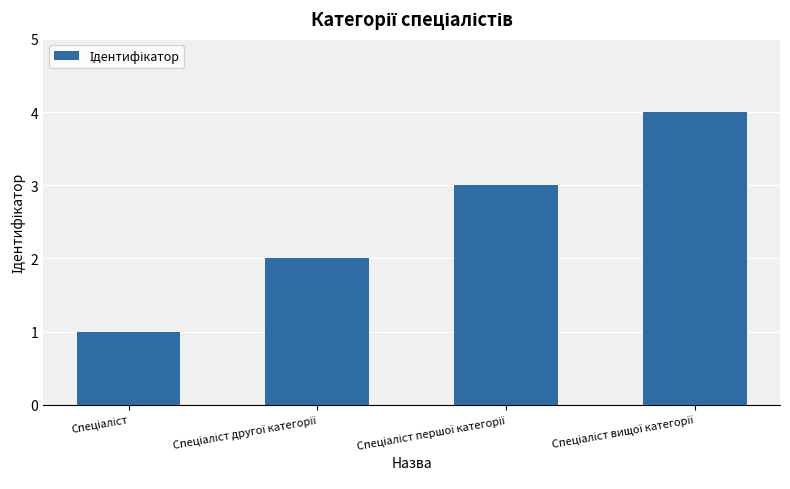

What is the greatest value displayed?

4